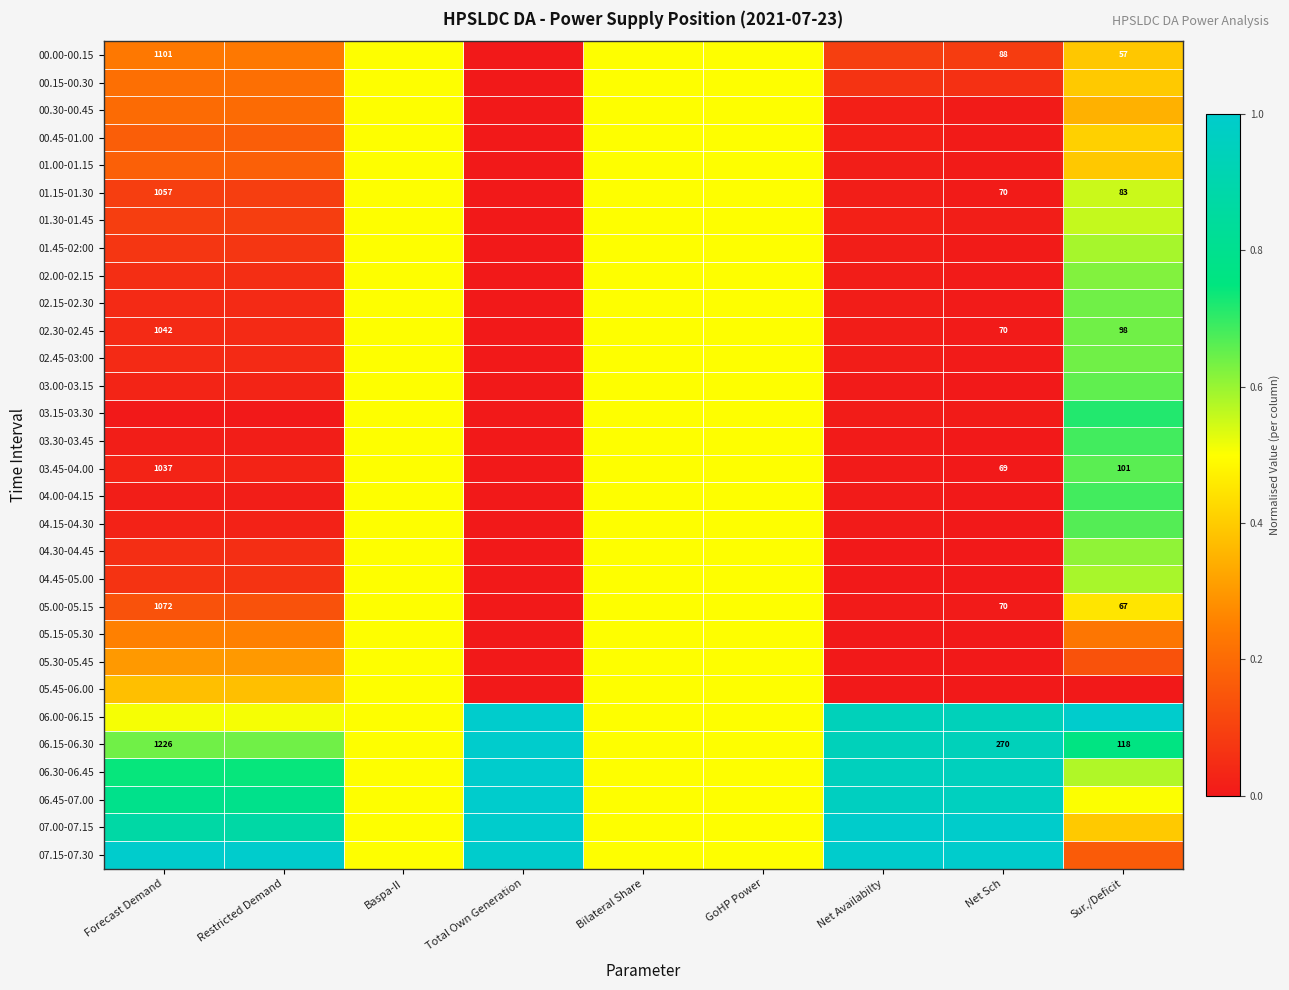

At which label does 04.00-04.15 reach its minimum?

Total Own Generation